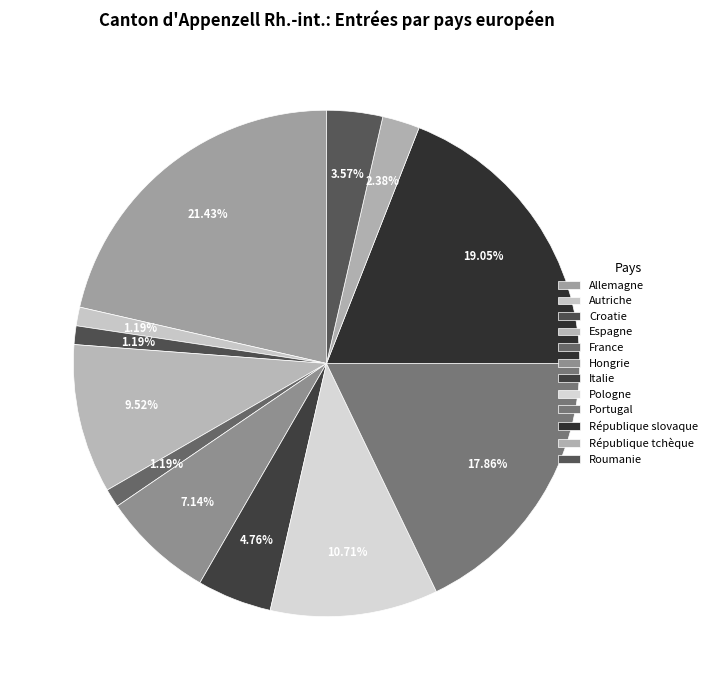

How many segments does this pie chart have?

12